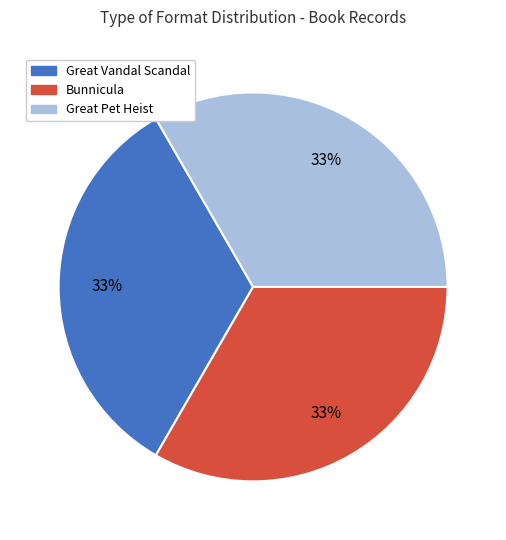

Is it true that Great Vandal Scandal is 33% of the pie?

True